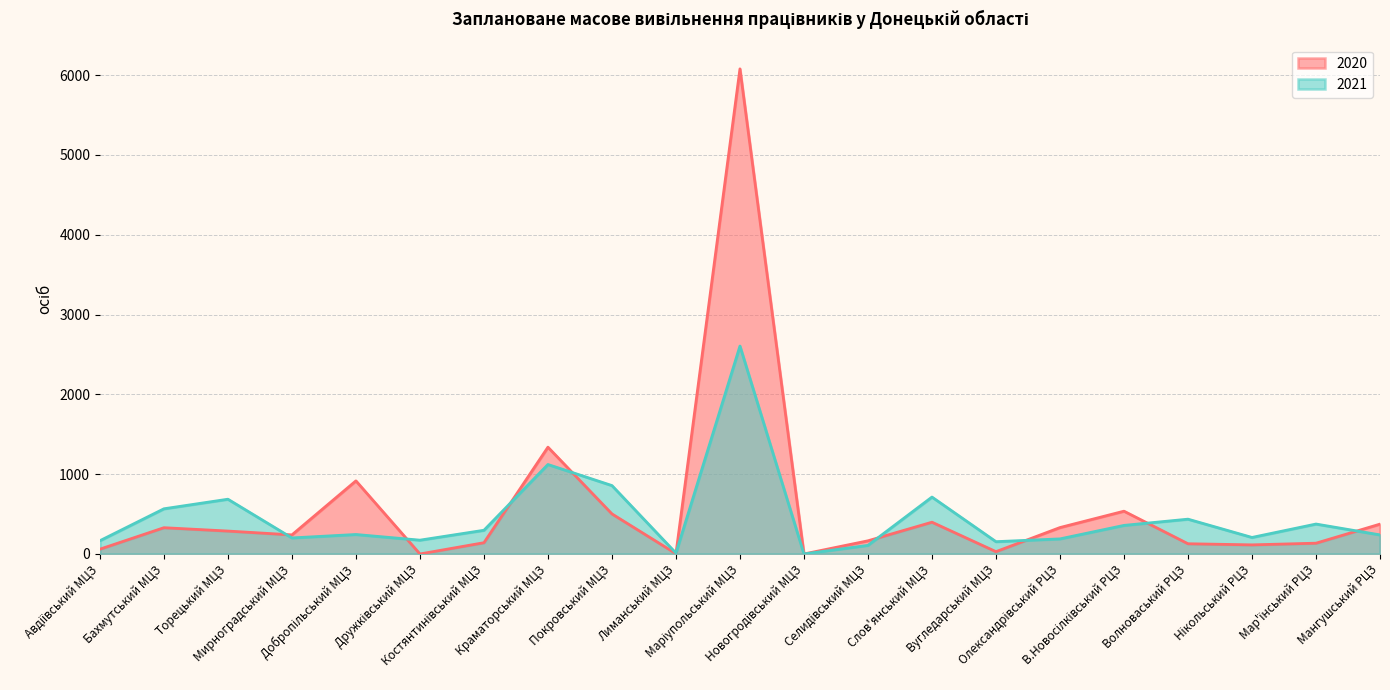

Between Дружківський МЦЗ and Мар'їнський РЦЗ, which series saw the biggest shift?

2021